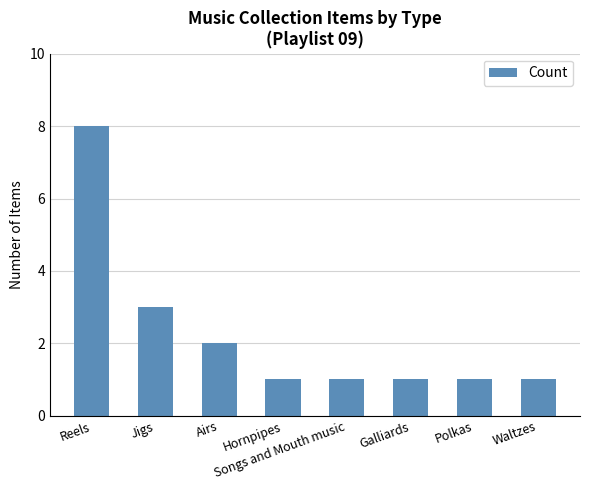

What is the label of the 2nd bar from the right?

Polkas